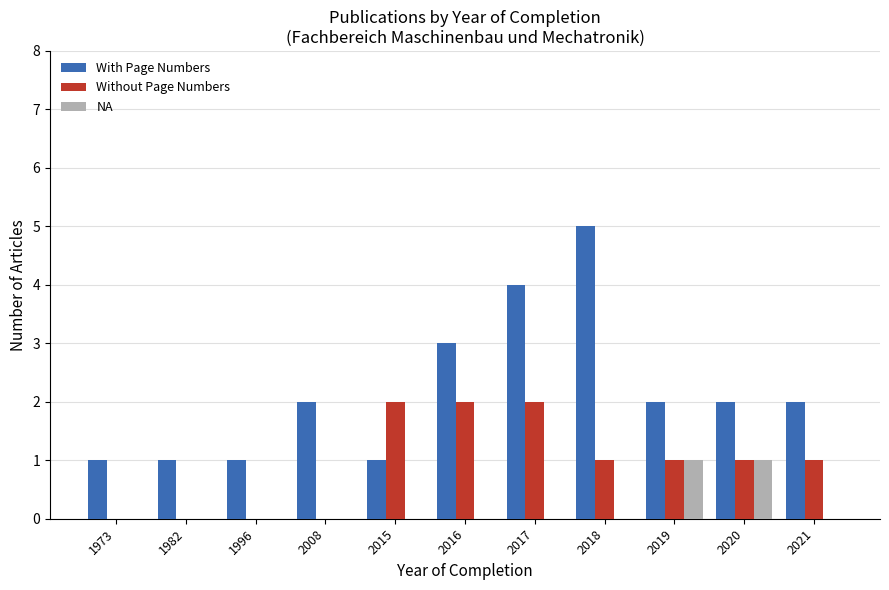

What are all the series names shown in the legend?

With Page Numbers, Without Page Numbers, NA